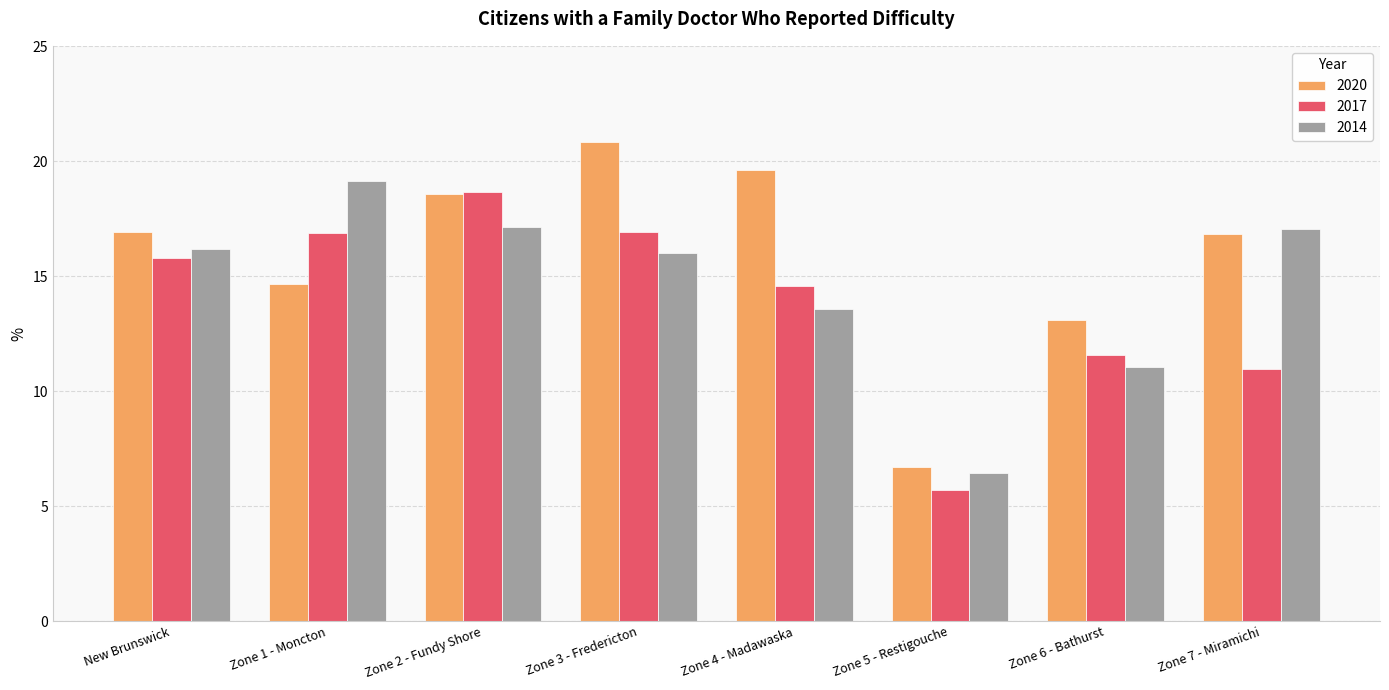

What is the spread (max minus min) of values at Zone 5 - Restigouche?

1.0